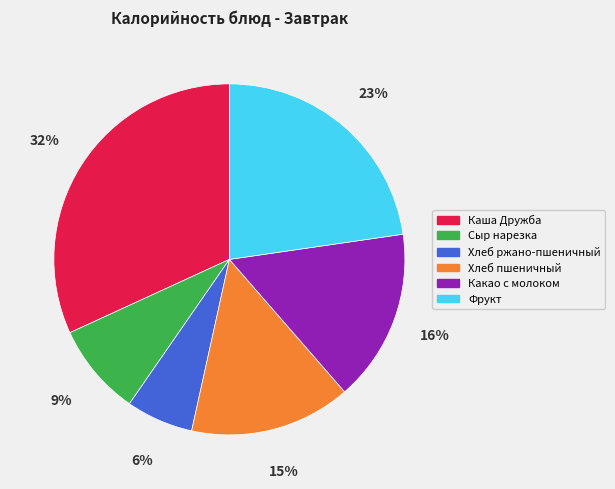

Which category has the smallest portion of the pie?

Хлеб ржано-пшеничный